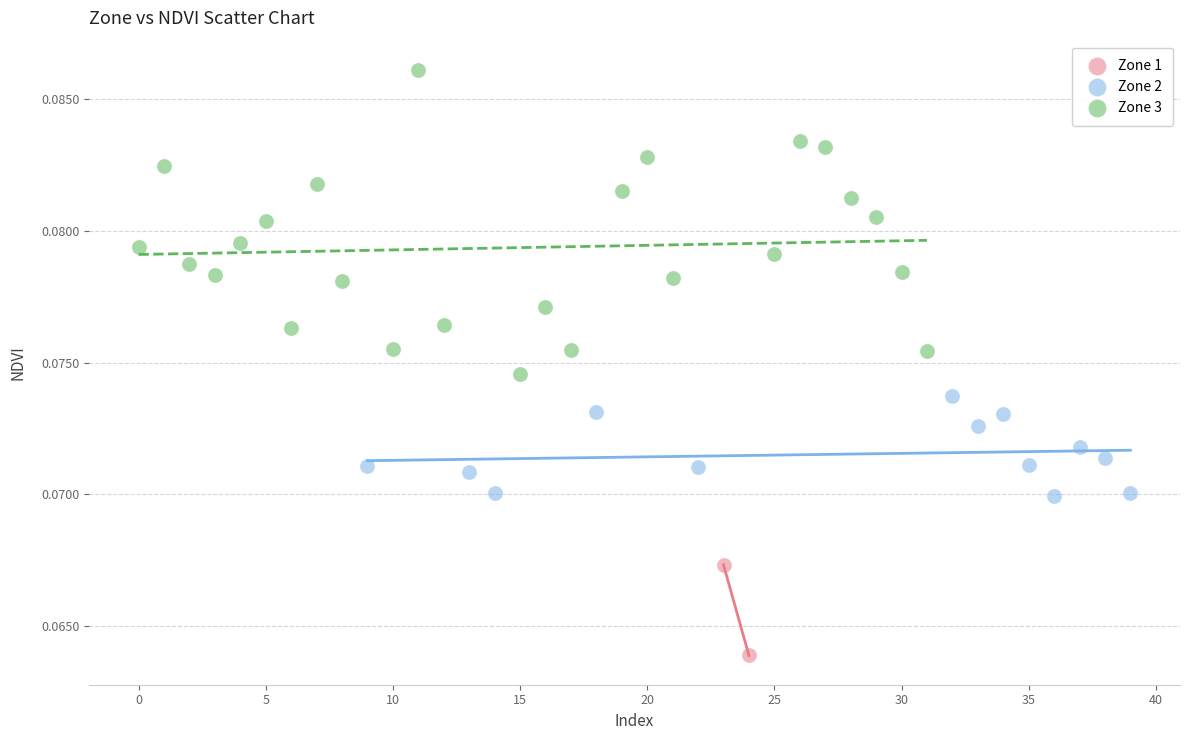

What are all the series names shown in the legend?

Zone 1, Zone 2, Zone 3